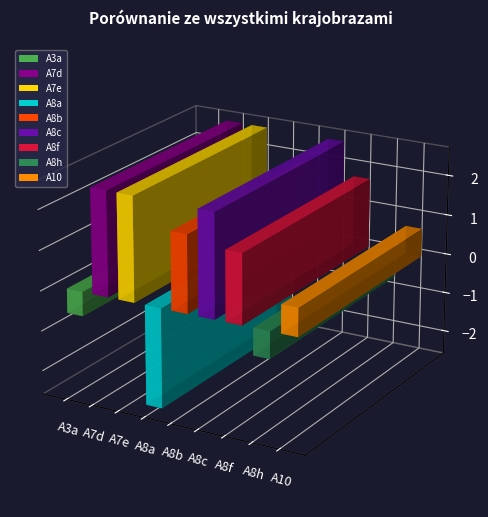

What is the label of the 9th bar from the right?

A3a